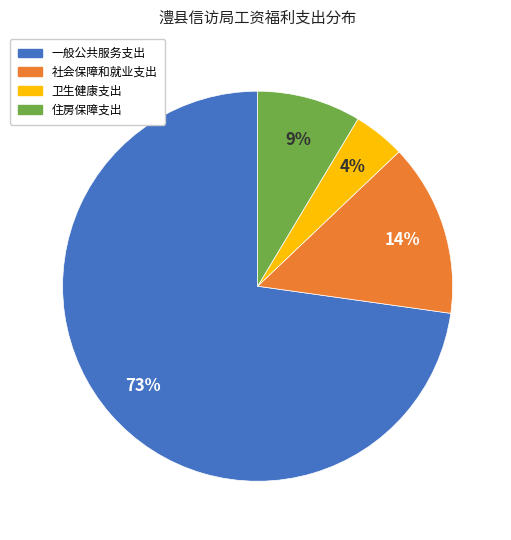

To the nearest percent, what percentage of the pie is 卫生健康支出?

4%